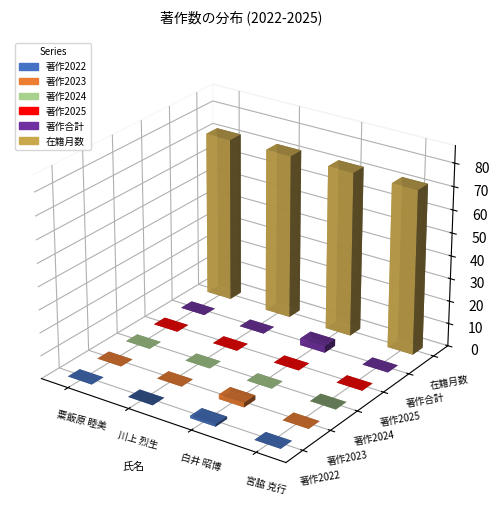

What is the total value across all series at 白井 昭博?

78